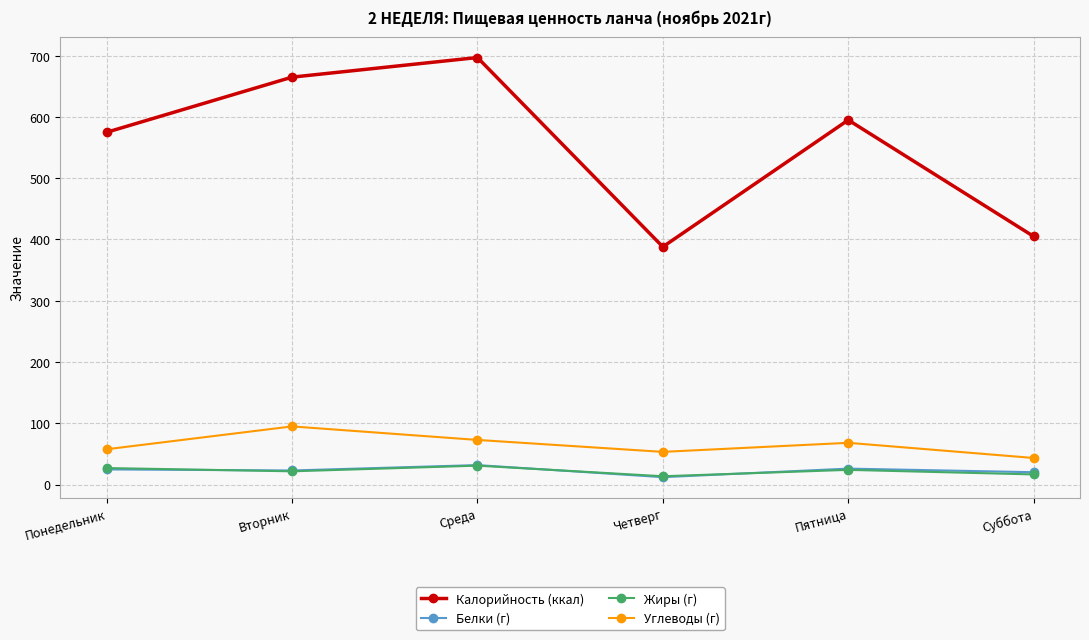

Which series has the widest spread of values?

Калорийность (ккал)